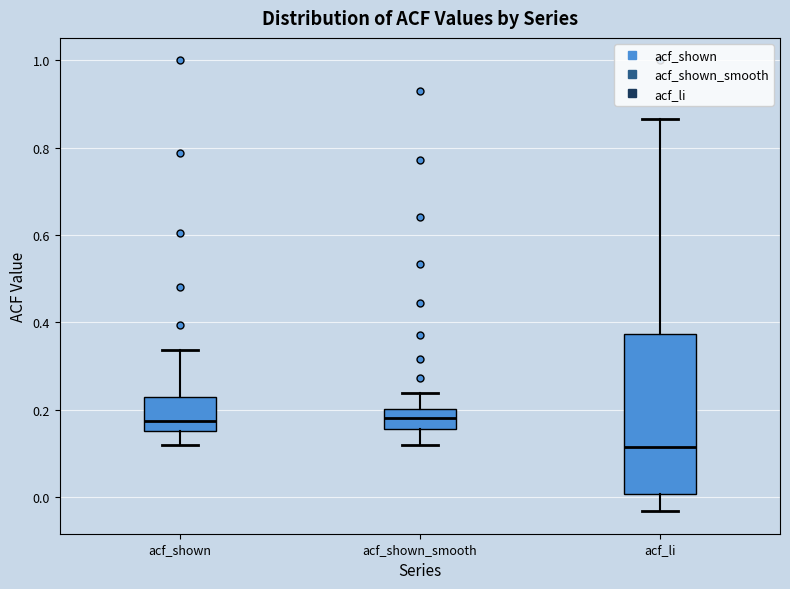

Where is the lower edge of the box for acf_shown on the y-axis? The values are not printed on the chart, so give them approximately, as read against the axis.

0.16